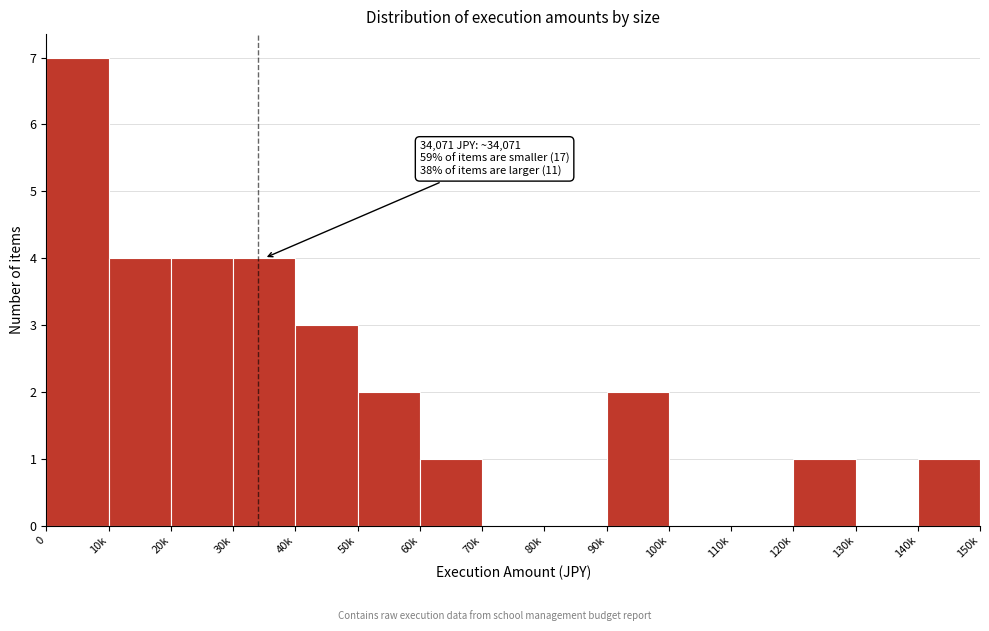

Reading right to left, transcribe all the data shown in this chart.

140k=1	130k=0	120k=1	110k=0	100k=0	90k=2	80k=0	70k=0	60k=1	50k=2	40k=3	30k=4	20k=4	10k=4	0=7